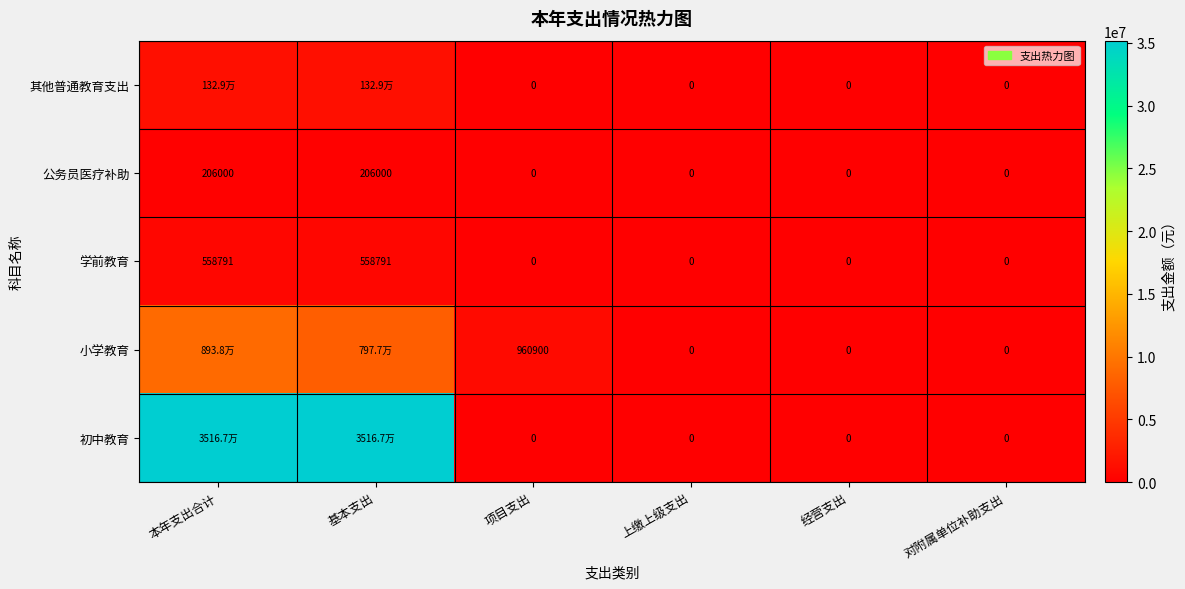

What is the highest value of the 学前教育 series?

558791.0